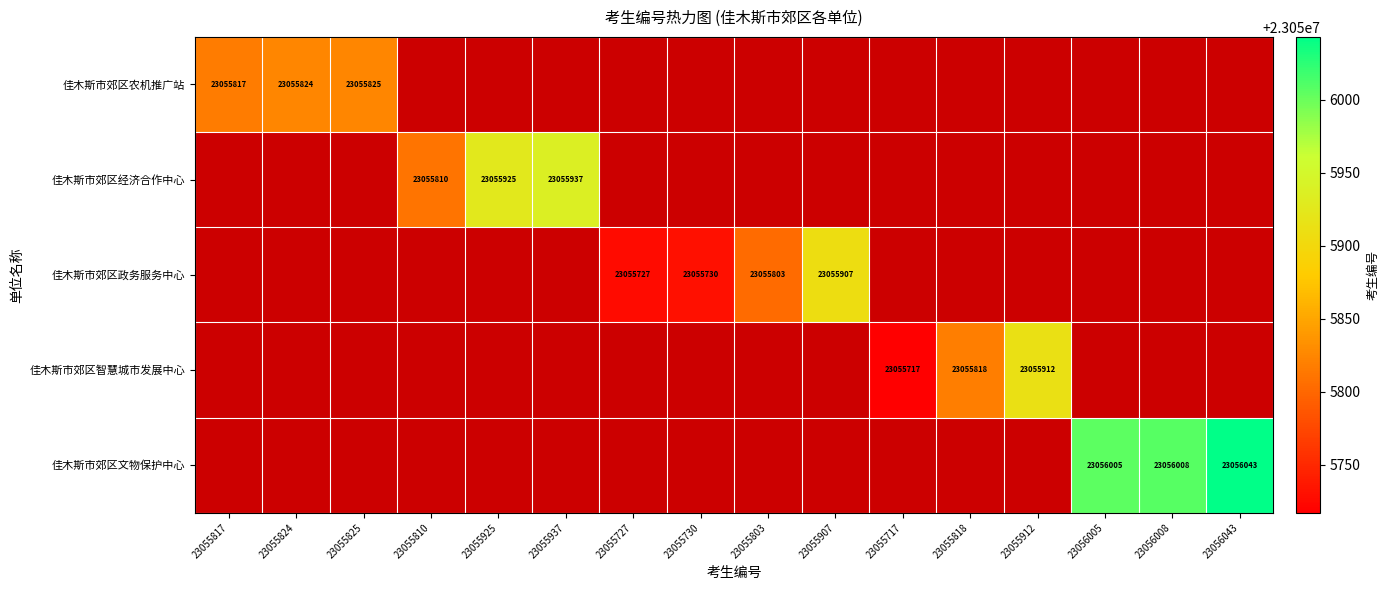

Is it true that 佳木斯市郊区政务服务中心 equals 23055907 at 23055907?

True